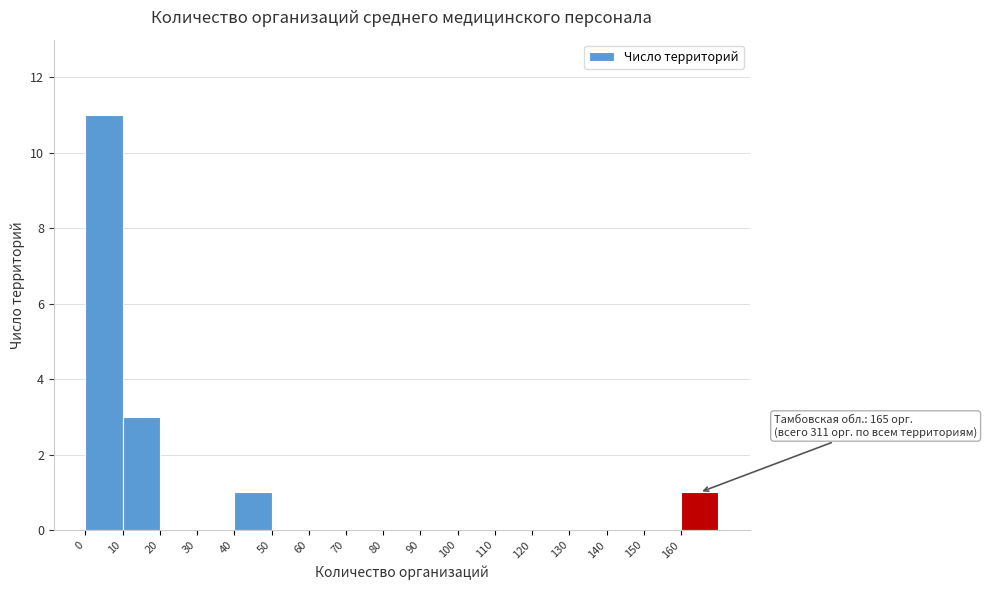

Over which range of the x-axis is the bar tallest?

0 to 10